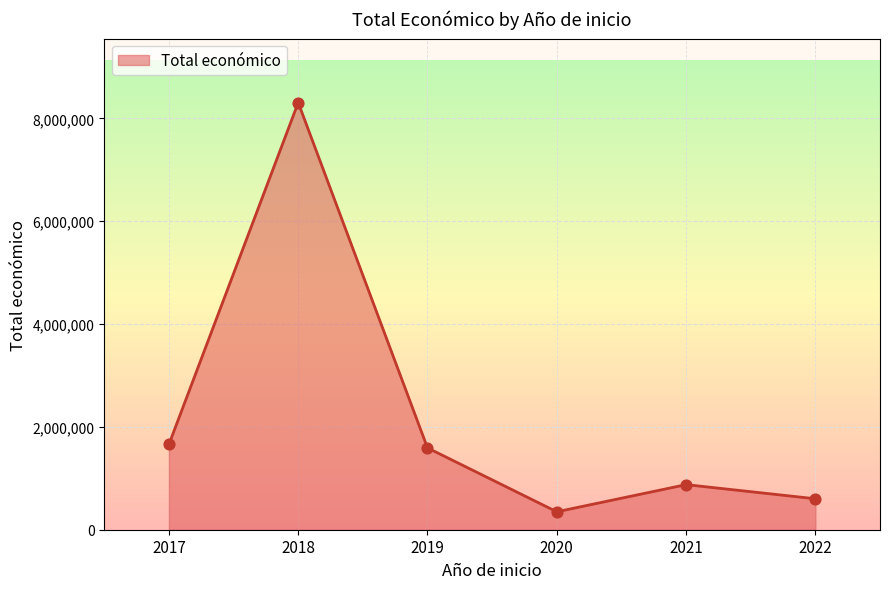

Which has a higher value, 2018 or 2017?

2018